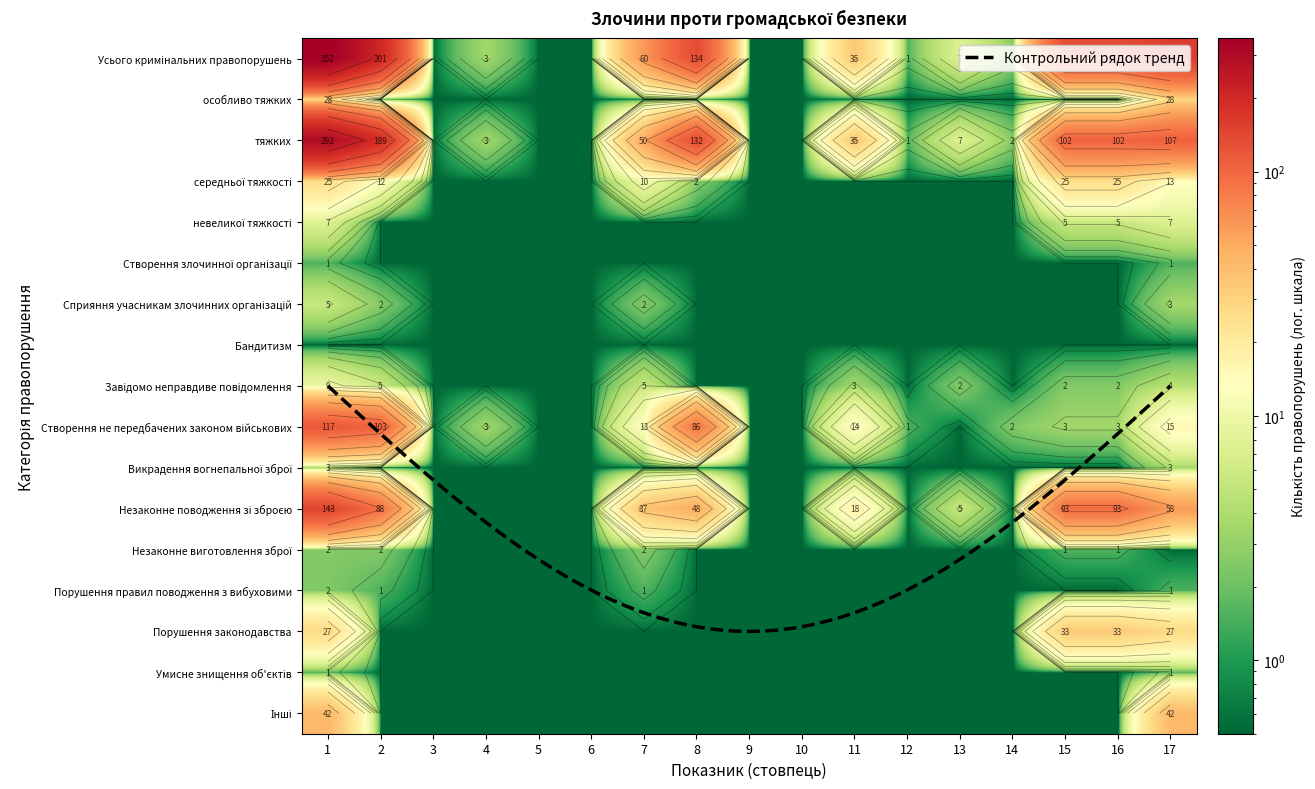

What value does the Створення не передбачених законом військових series have at 5?

0.5